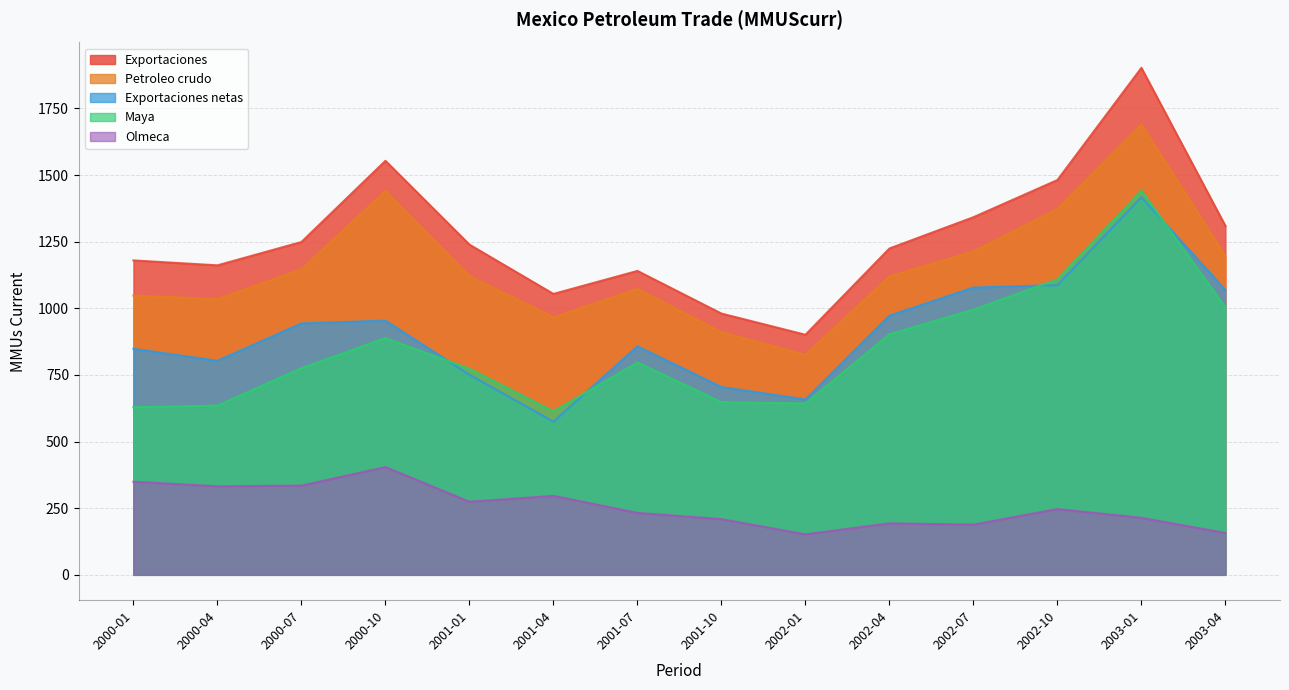

True or false: Maya and Olmeca cross at least once.

False